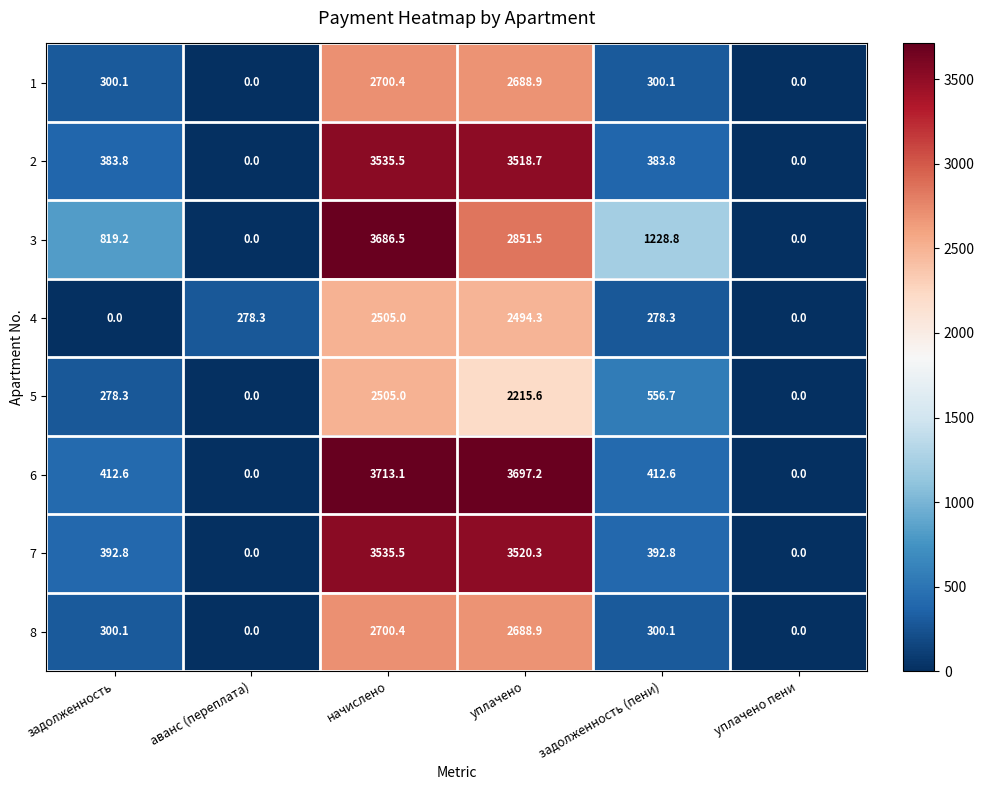

What is the difference between the 5 values at задолженность (пени) and аванс (переплата)?

556.7